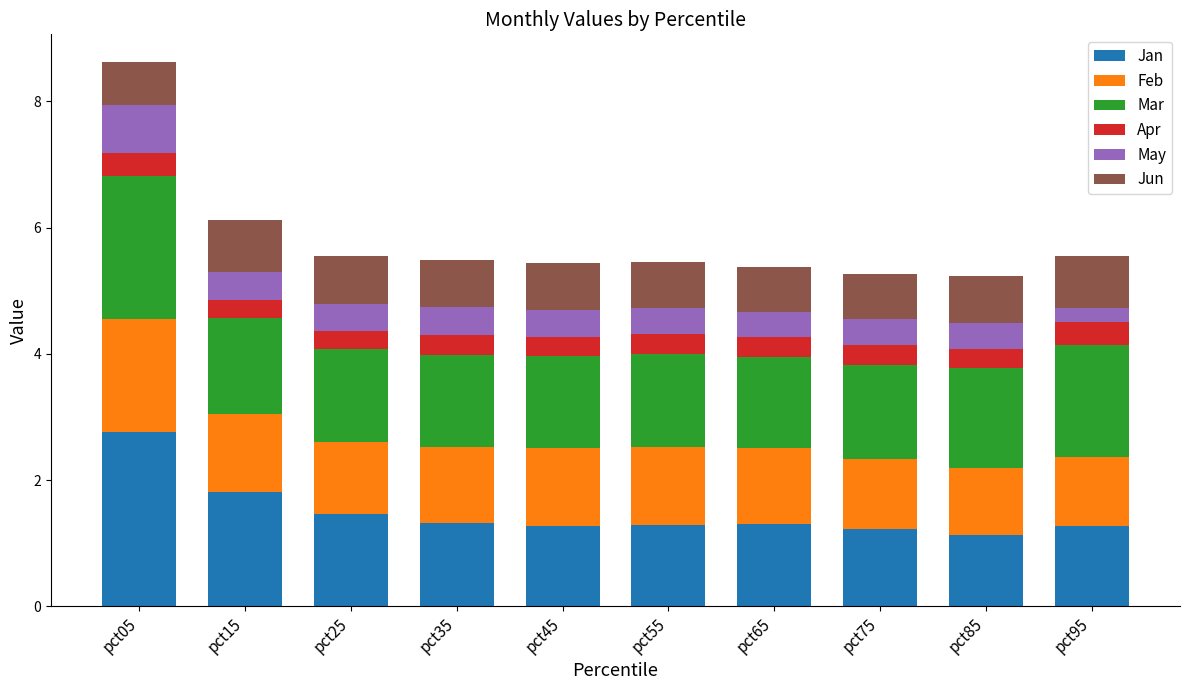

What is the maximum value for Jan?

2.8